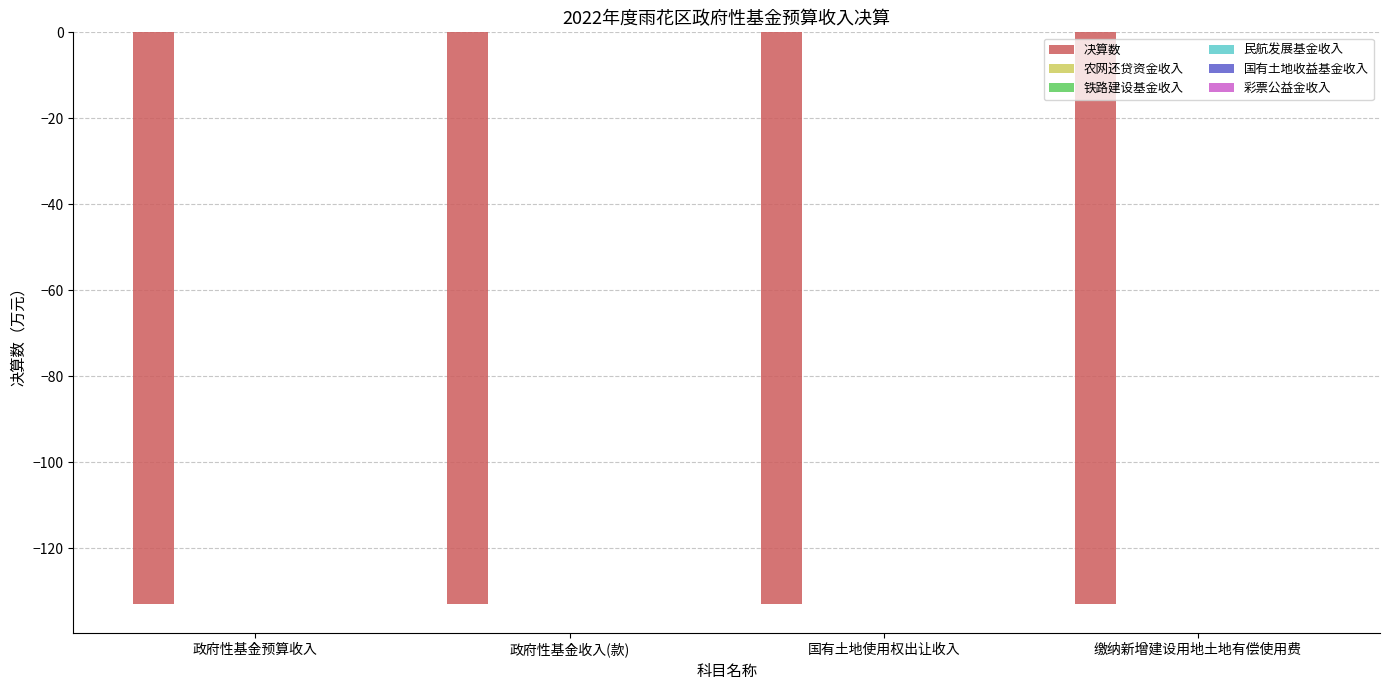

Reading left to right, what are all the values shown in this chart?

决算数: -133	-133	-133	-133
农网还贷资金收入: 0	0	0	0
铁路建设基金收入: 0	0	0	0
民航发展基金收入: 0	0	0	0
国有土地收益基金收入: 0	0	0	0
彩票公益金收入: 0	0	0	0